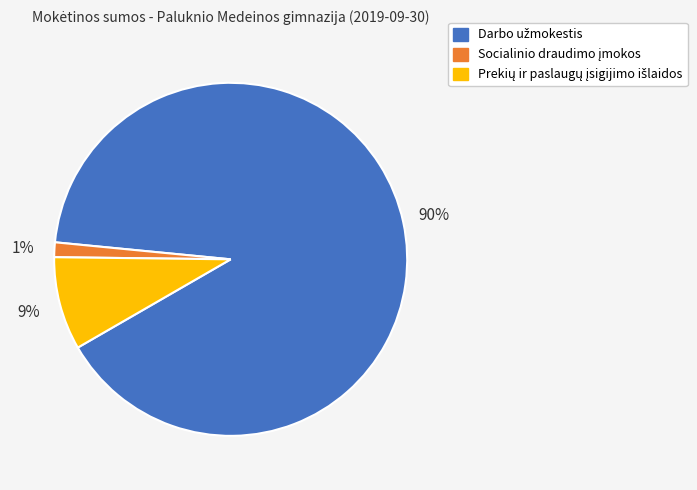

Is there a majority slice in this chart?

Yes